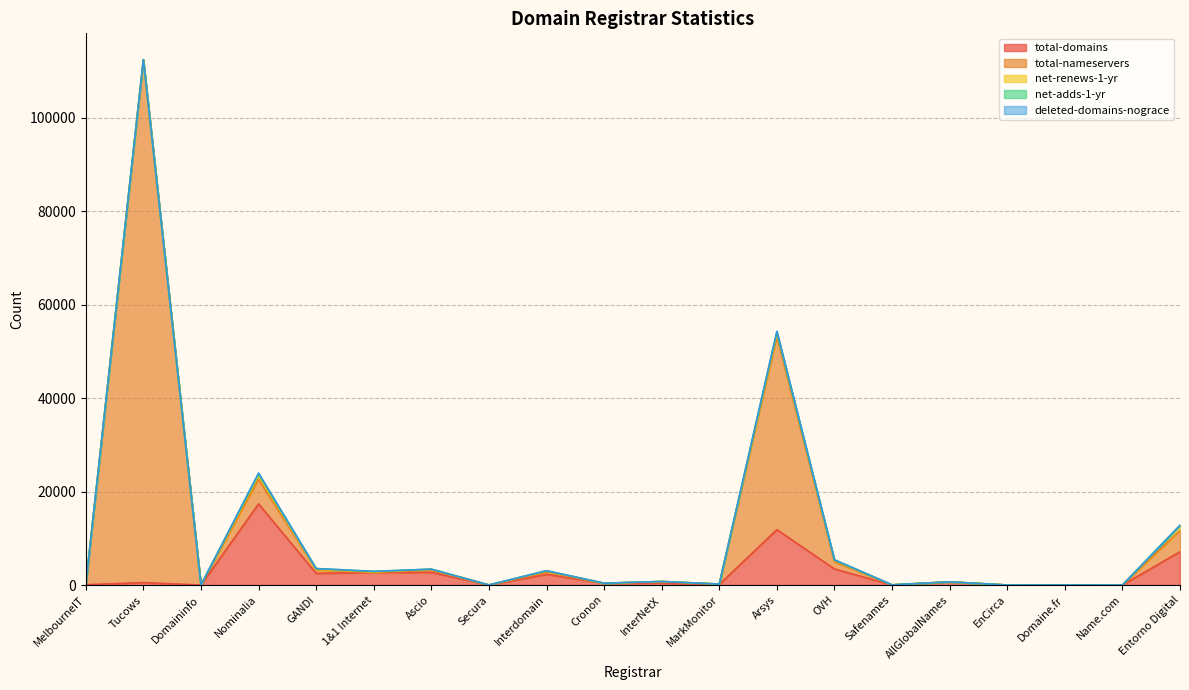

At which label does net-adds-1-yr first exceed 15?

Tucows